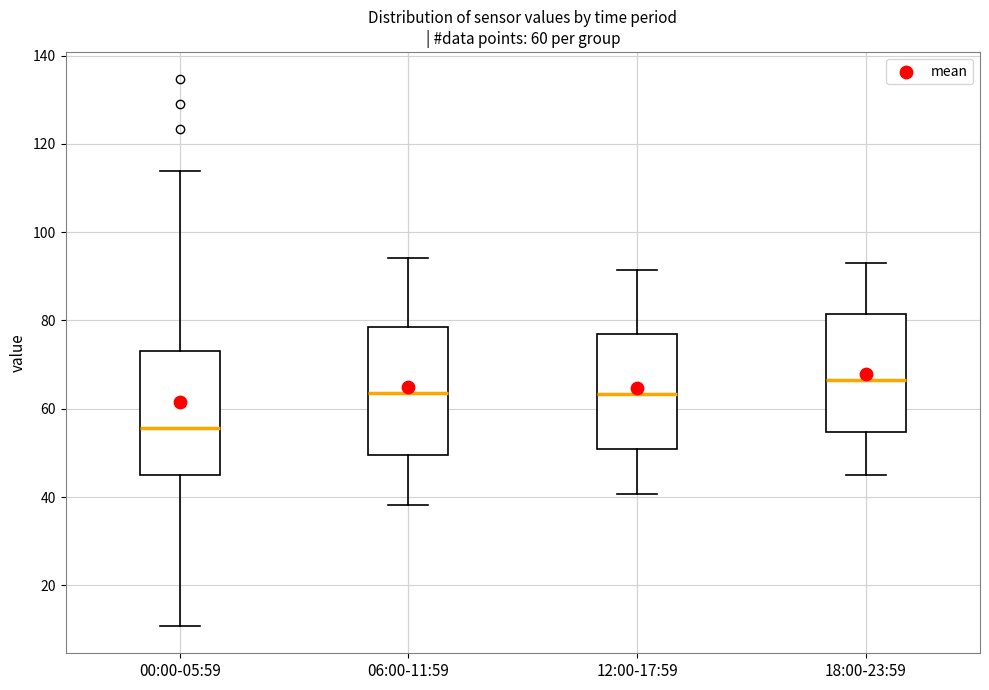

Which box has the highest median line?

18:00-23:59